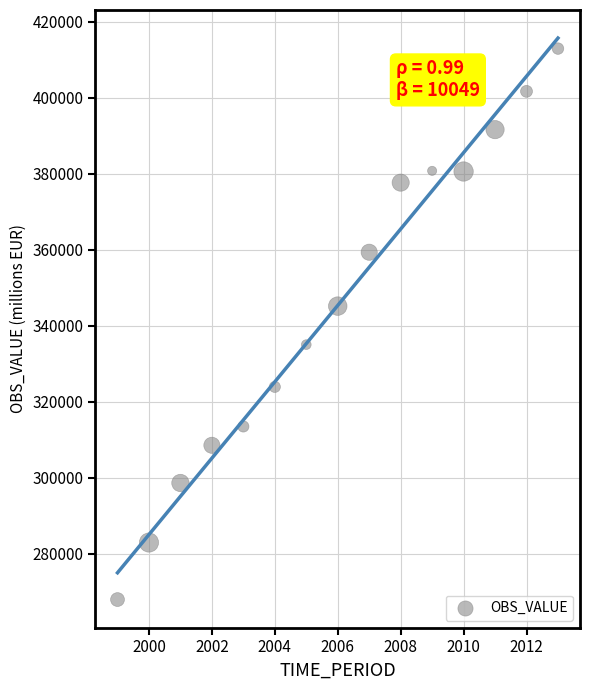

What is the range of Y values (max minus min)?

144966.6